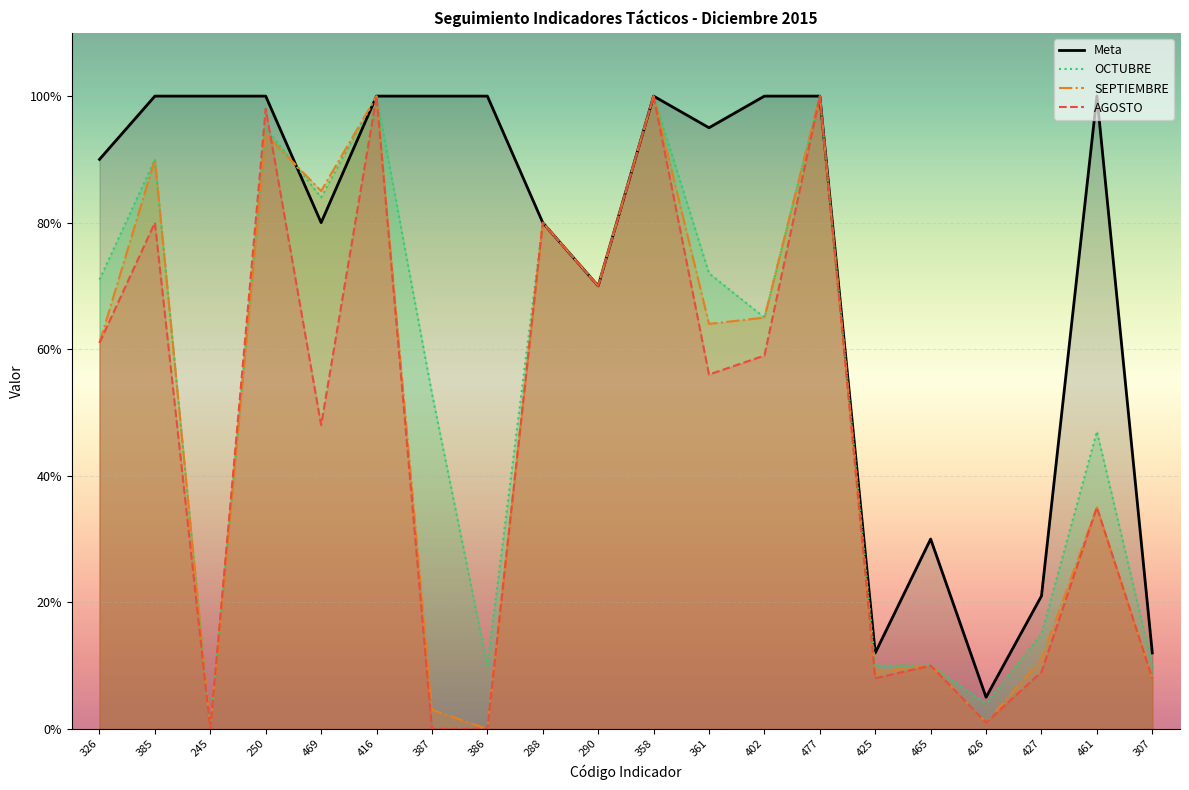

Where is the first local minimum for OCTUBRE?

245